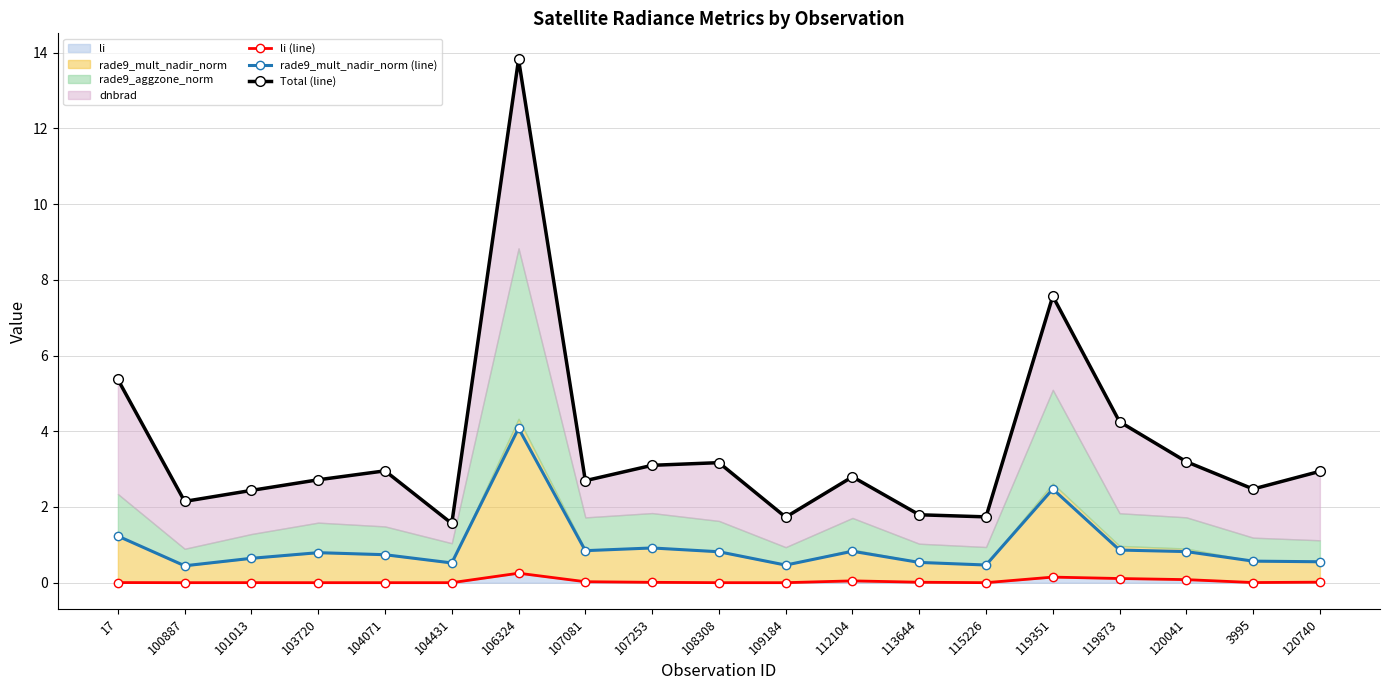

How many interior local peaks does the li (line) series have?

4